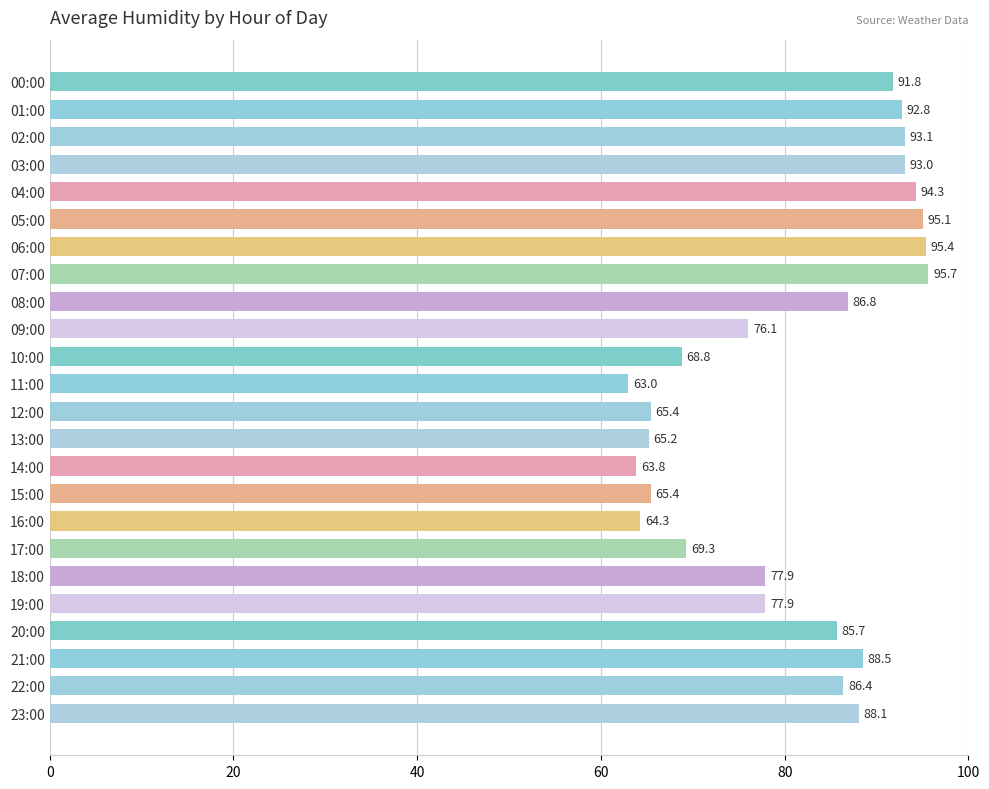

True or false: the data shows 86.4 at 22:00.

True